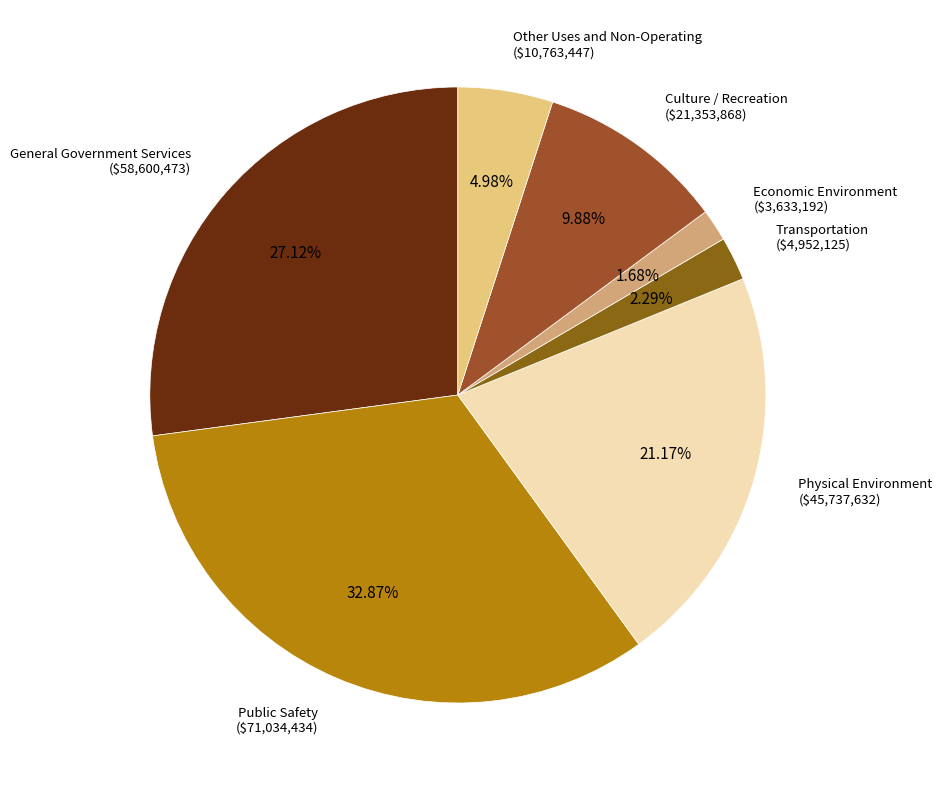

Is the sum of Transportation and Physical Environment greater than half?

No